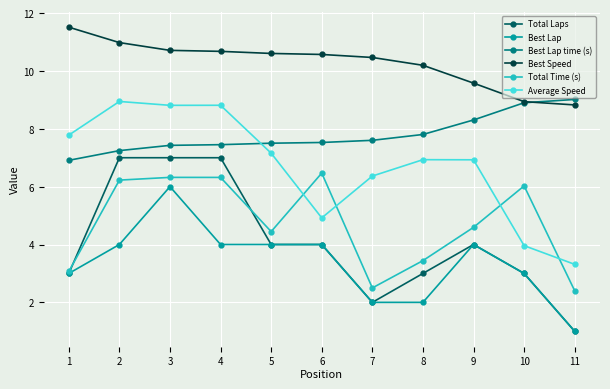

The Average Speed series shows 2.5 at 10. True or false?

False